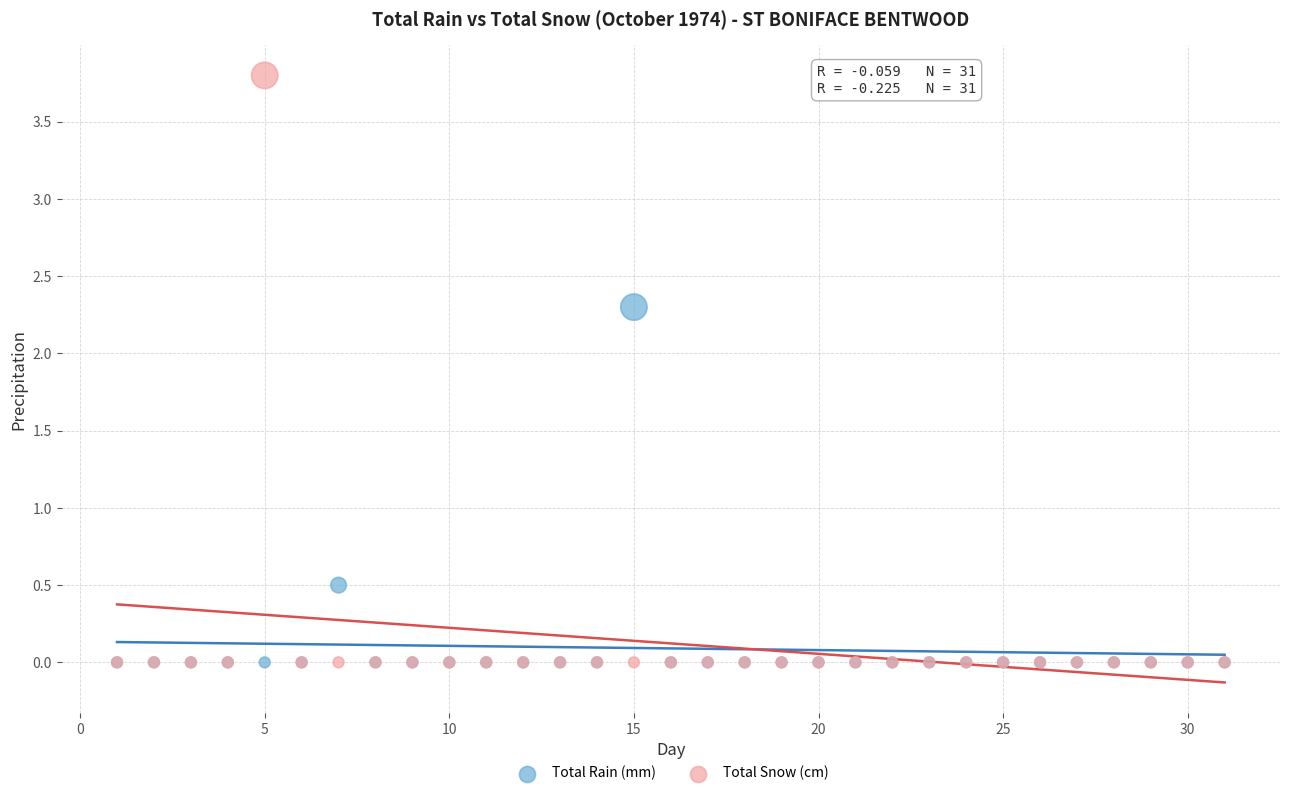

Which series reaches the maximum Y coordinate?

Total Snow (cm)